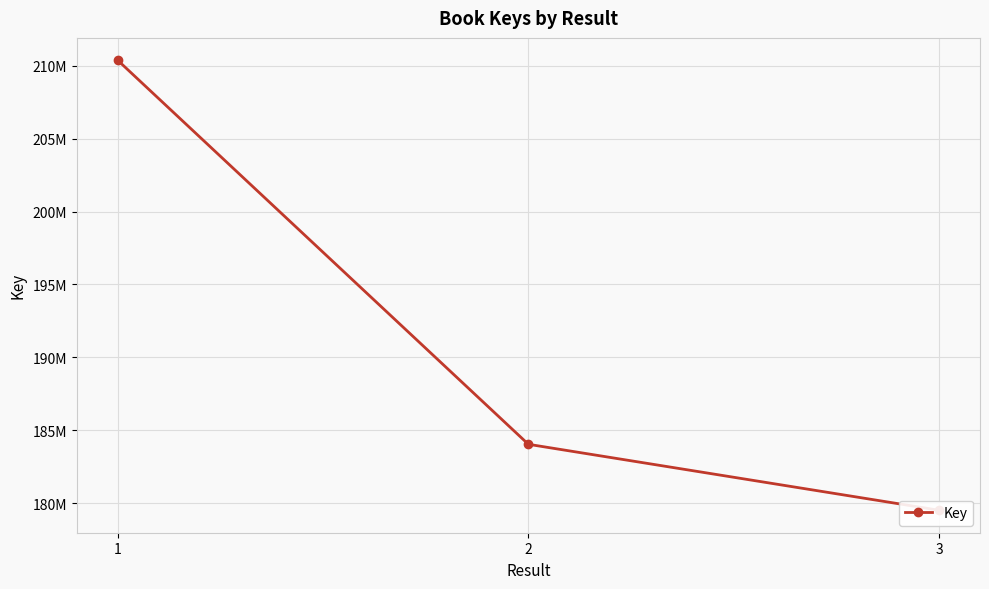

What is the difference between the values at 2 and 1?

26339017